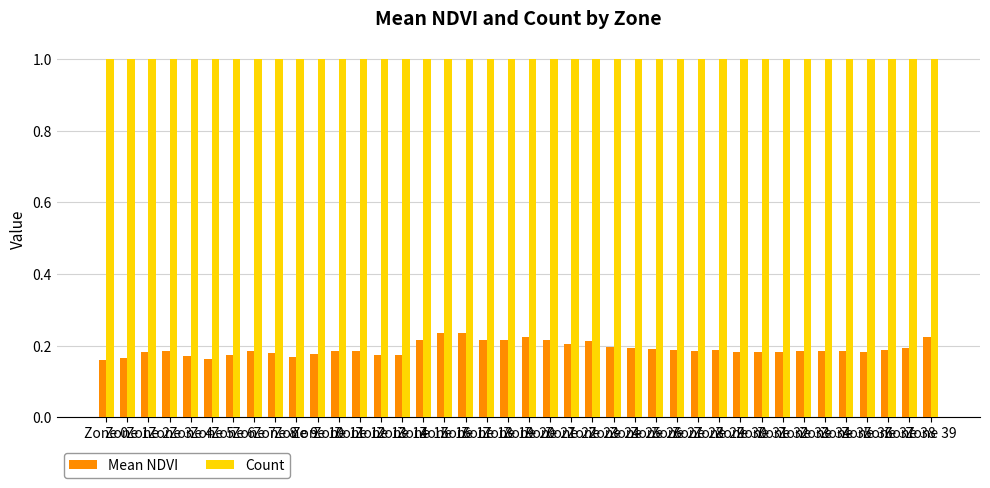

The value of Count at Zone 20 is 0.6. True or false?

False